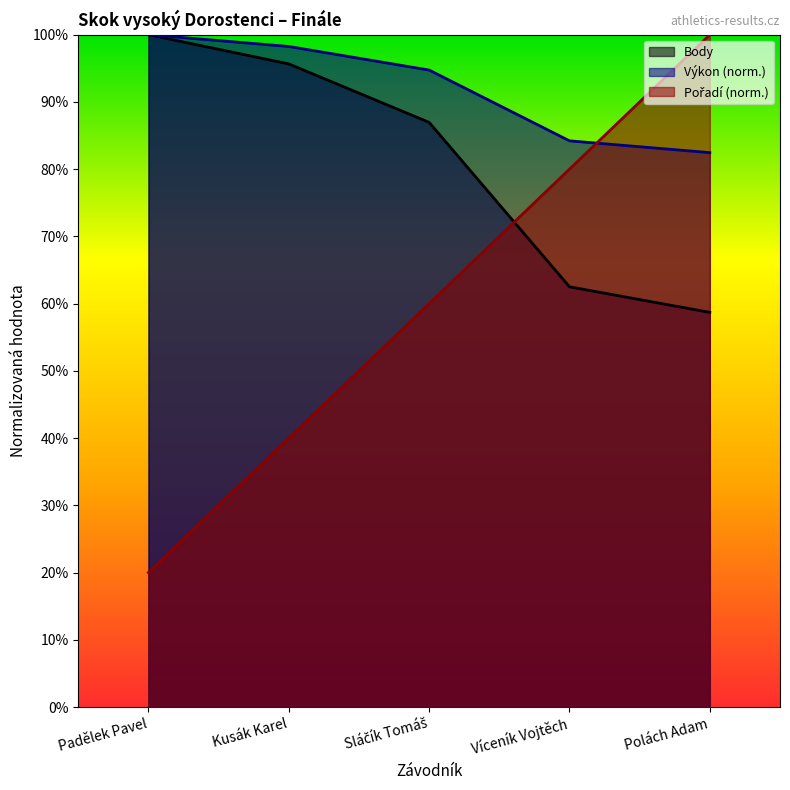

What is the value of the Výkon point at the 5th from the left?

82.5